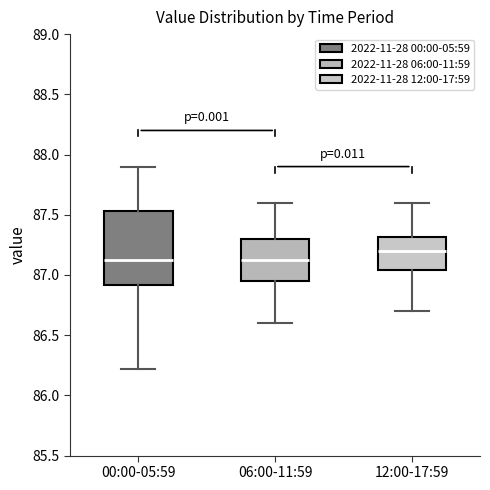

Reading left to right, read every box against the y-axis: the position of its median line, the range the box covers, and the ends of its whiskers. The values are not printed on the chart, so give them approximately, as read against the axis.

00:00-05:59: median 87.15, box 86.90 to 87.55, whiskers 86.20 to 87.90
06:00-11:59: median 87.15, box 86.95 to 87.30, whiskers 86.60 to 87.60
12:00-17:59: median 87.20, box 87.05 to 87.30, whiskers 86.70 to 87.60